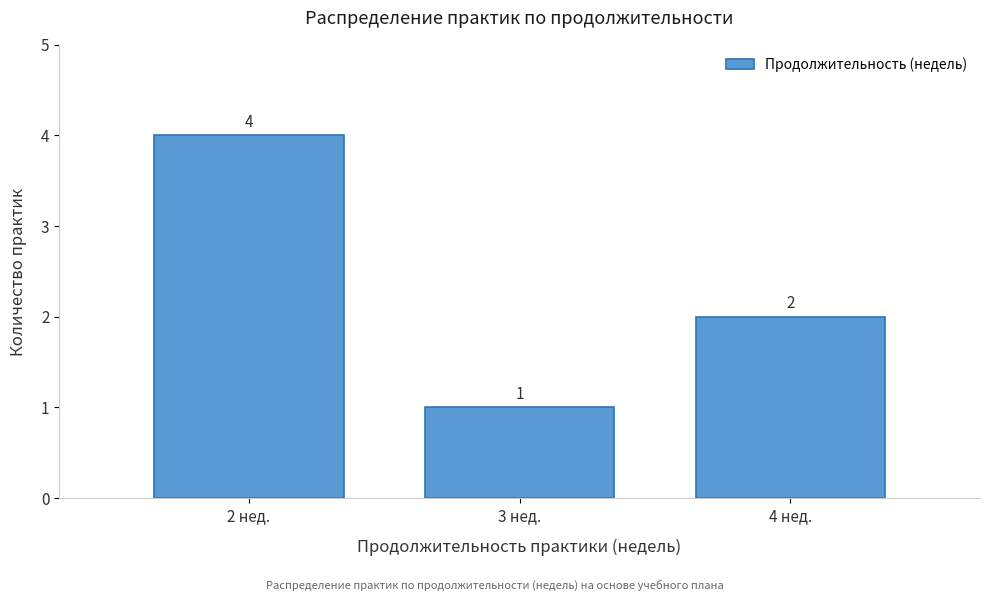

Reading right to left, extract all data points from this chart.

4 нед.=2	3 нед.=1	2 нед.=4